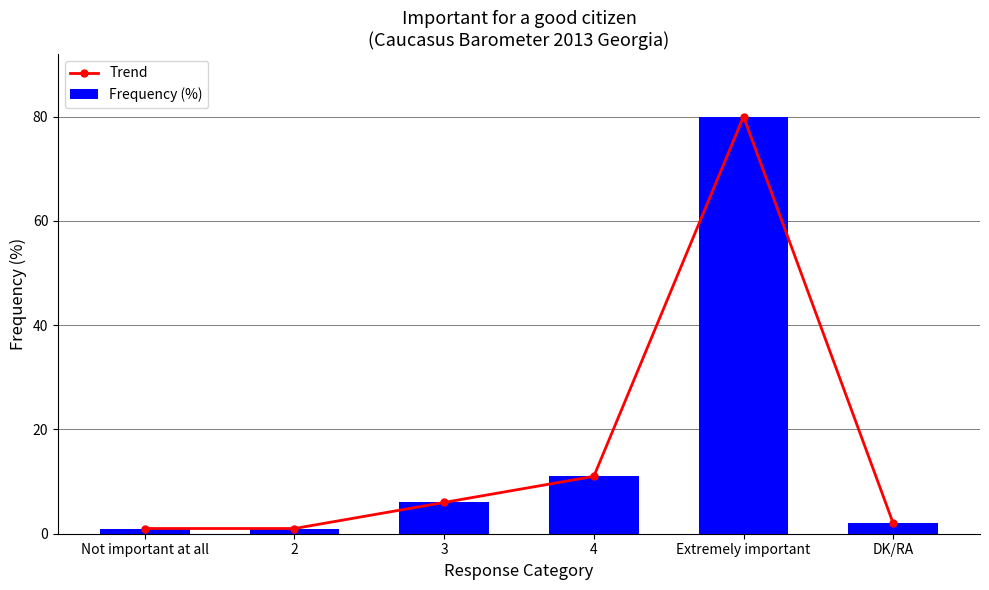

Reading left to right, list all the values displayed in this chart.

Trend: 1	1	6	11	80	2
Frequency (%): 1	1	6	11	80	2